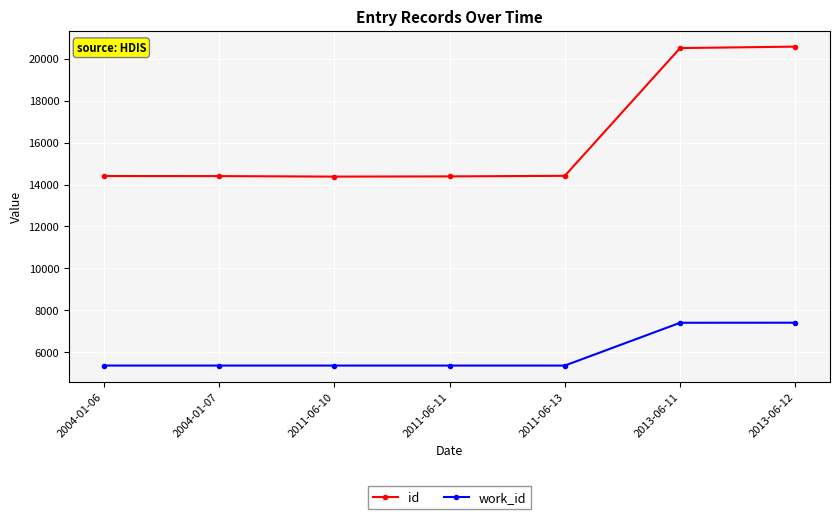

Which series has the largest total across all categories?

id